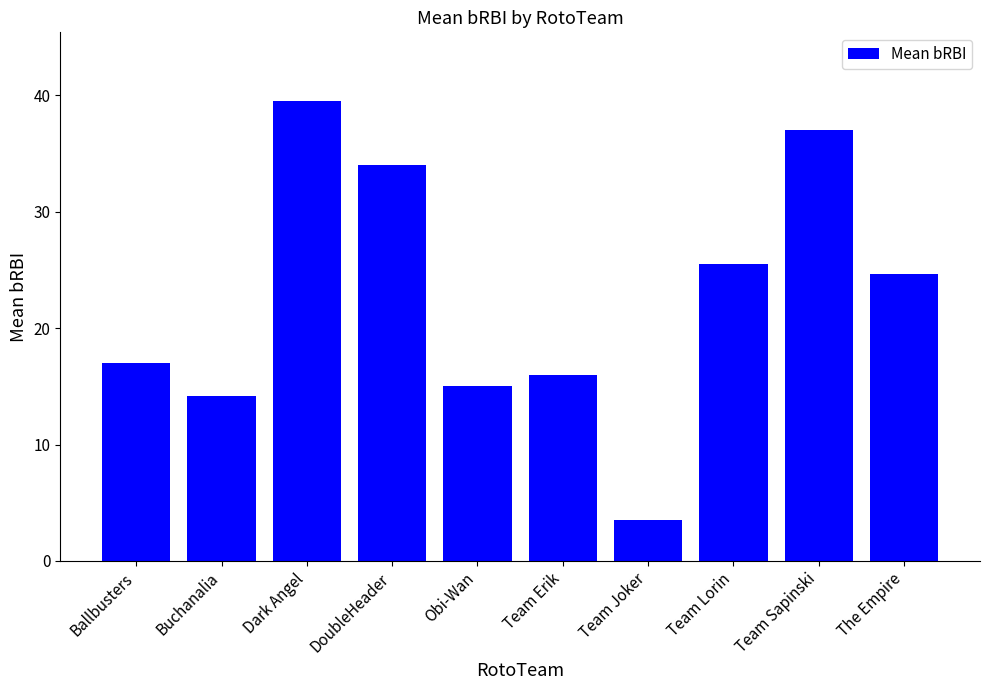

Is it true that the value at Obi-Wan is 15.0?

True